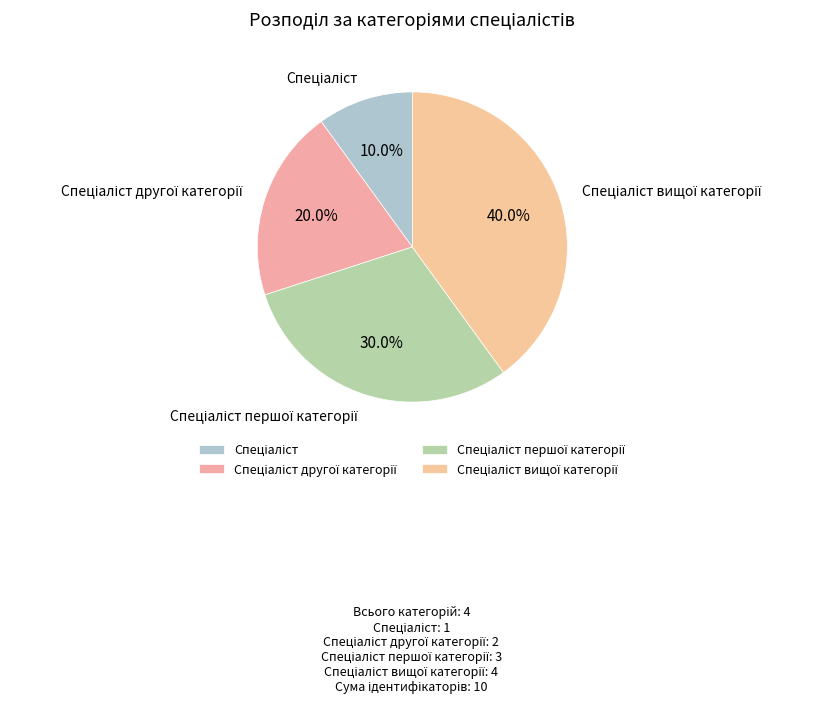

Does any single category account for the majority?

No